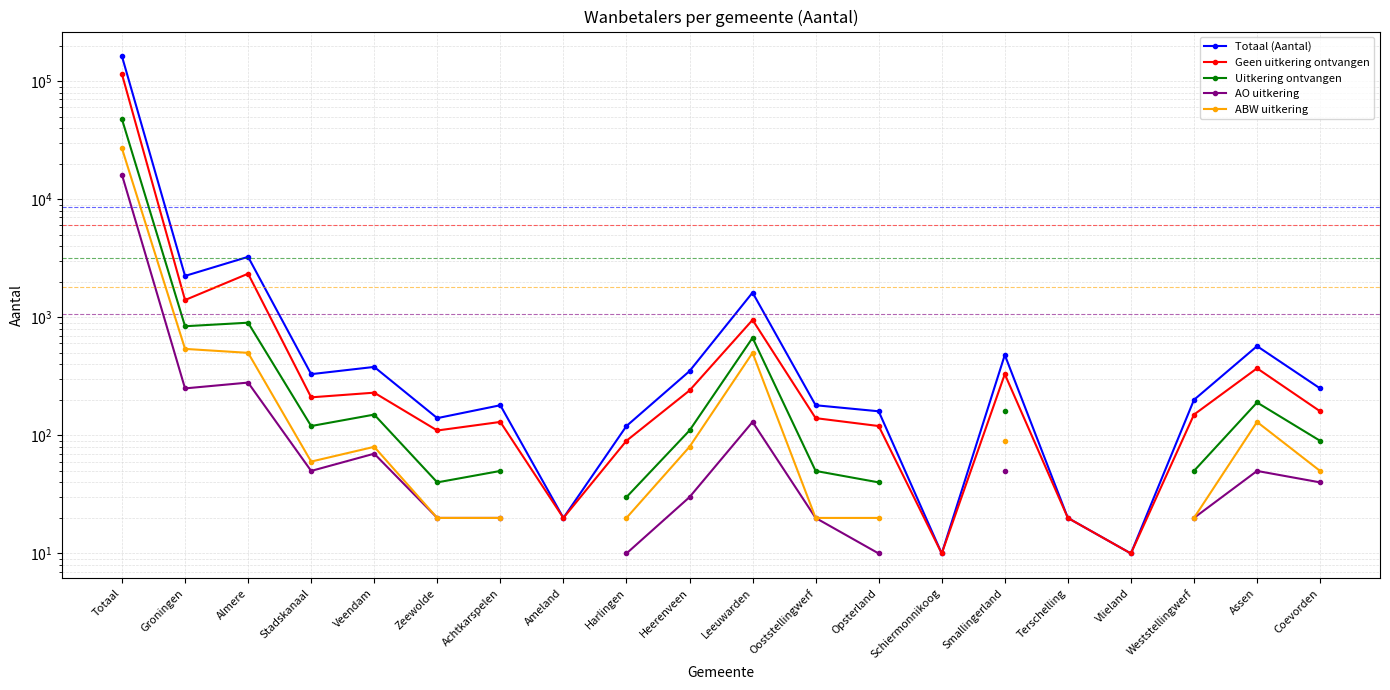

How many positive values does the AO uitkering series have?

16